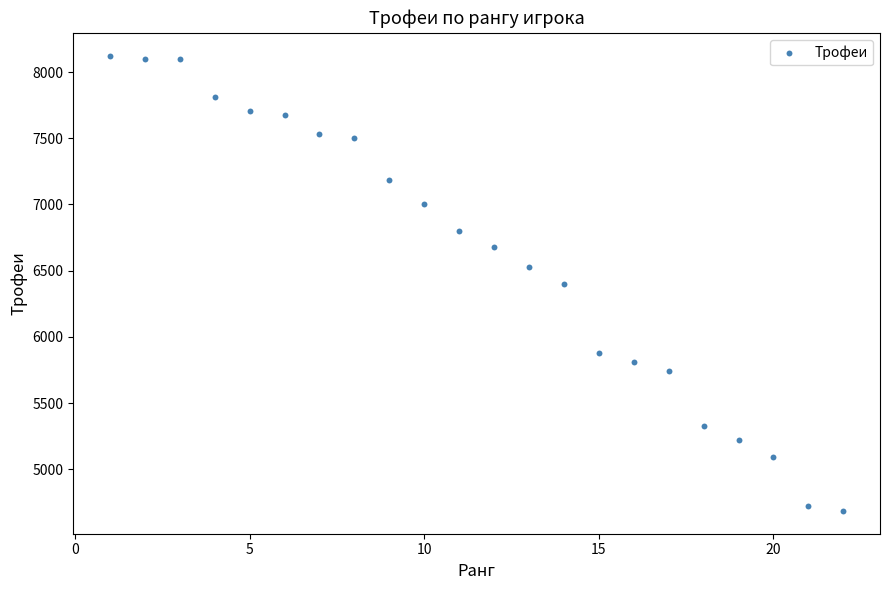

What is the range of X values (max minus min)?

21